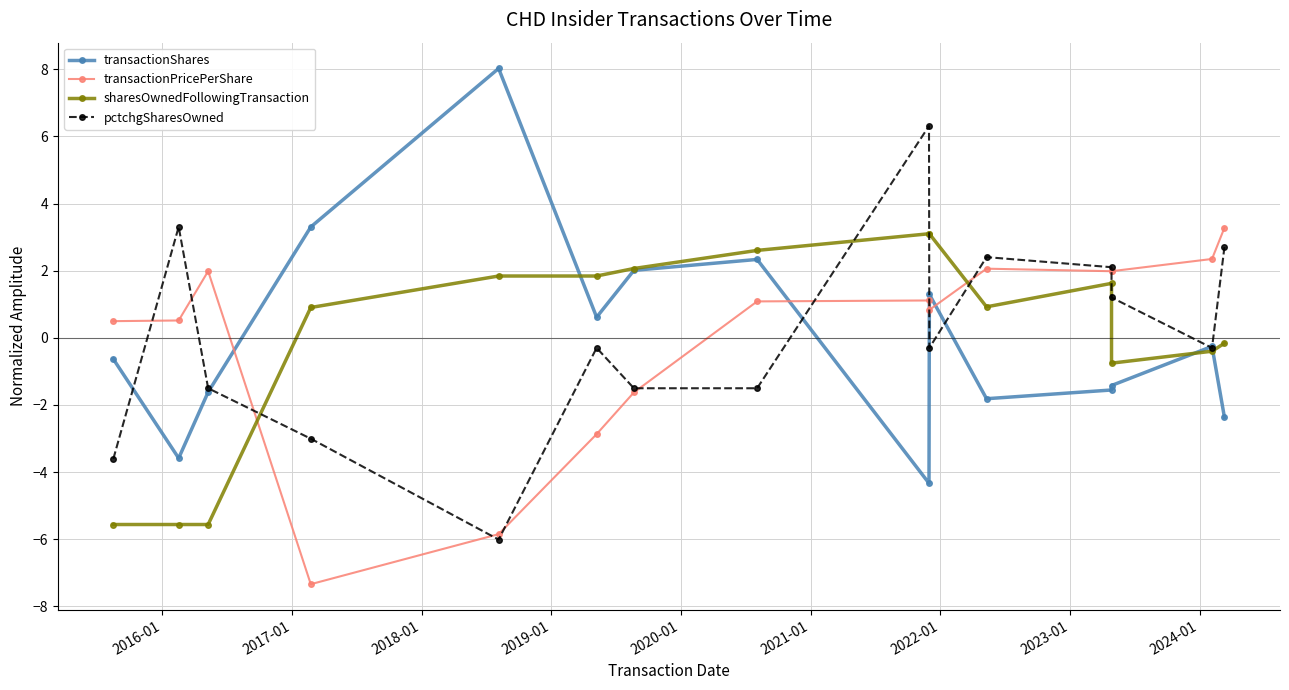

Rank the series at 2019-01 from highest to lowest value.

transactionShares, sharesOwnedFollowingTransaction, transactionPricePerShare, pctchgSharesOwned